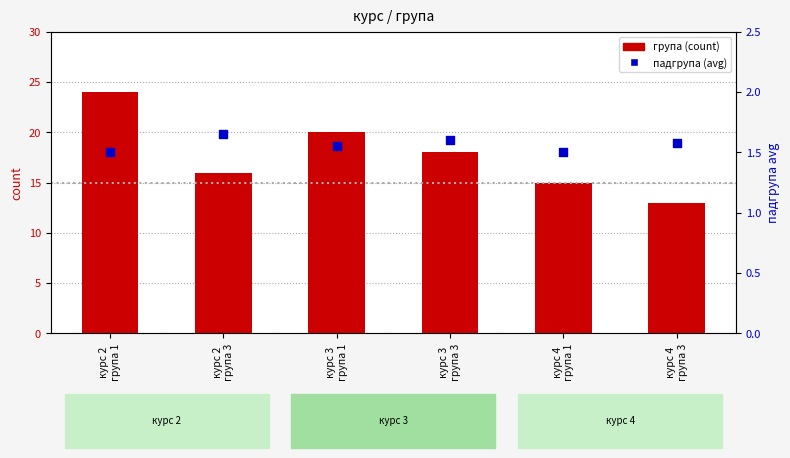

At how many categories does at least one series exceed 7?

6